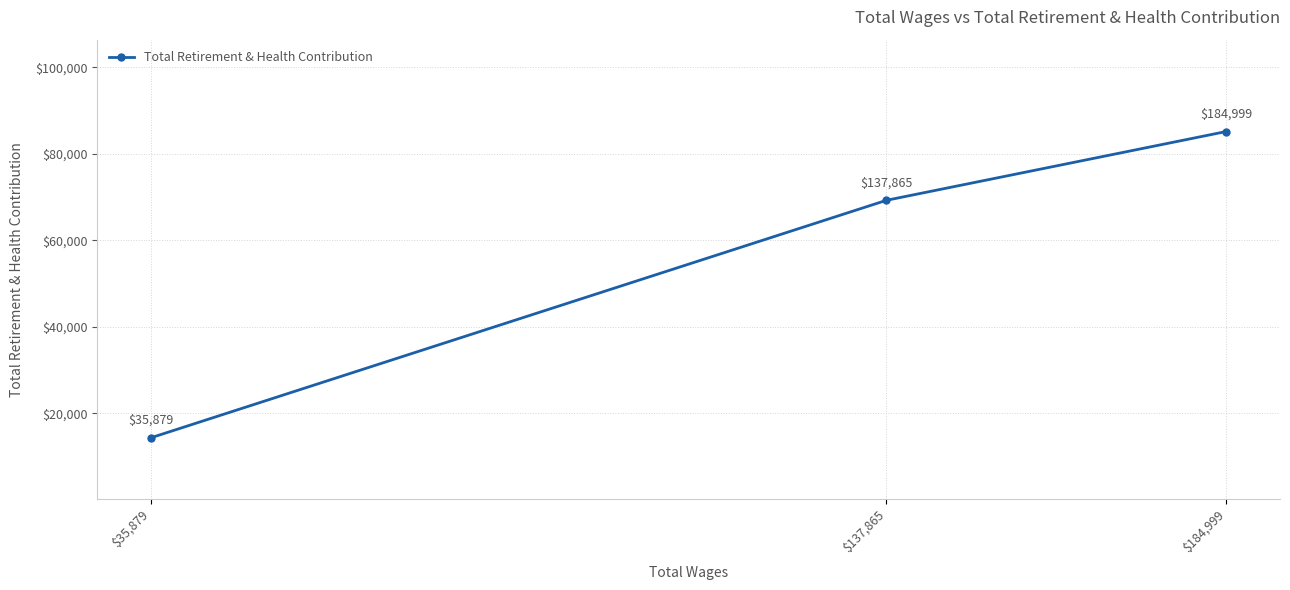

Is this an area chart (filled region under the line)?

No